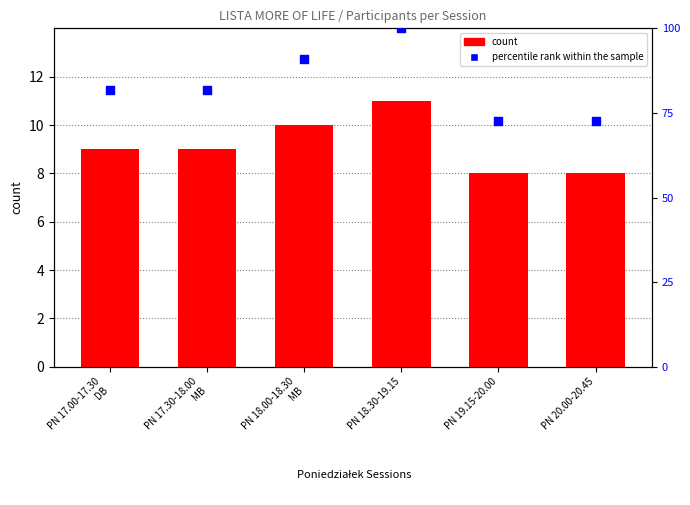

What are all the series names shown in the legend?

count, percentile rank within the sample